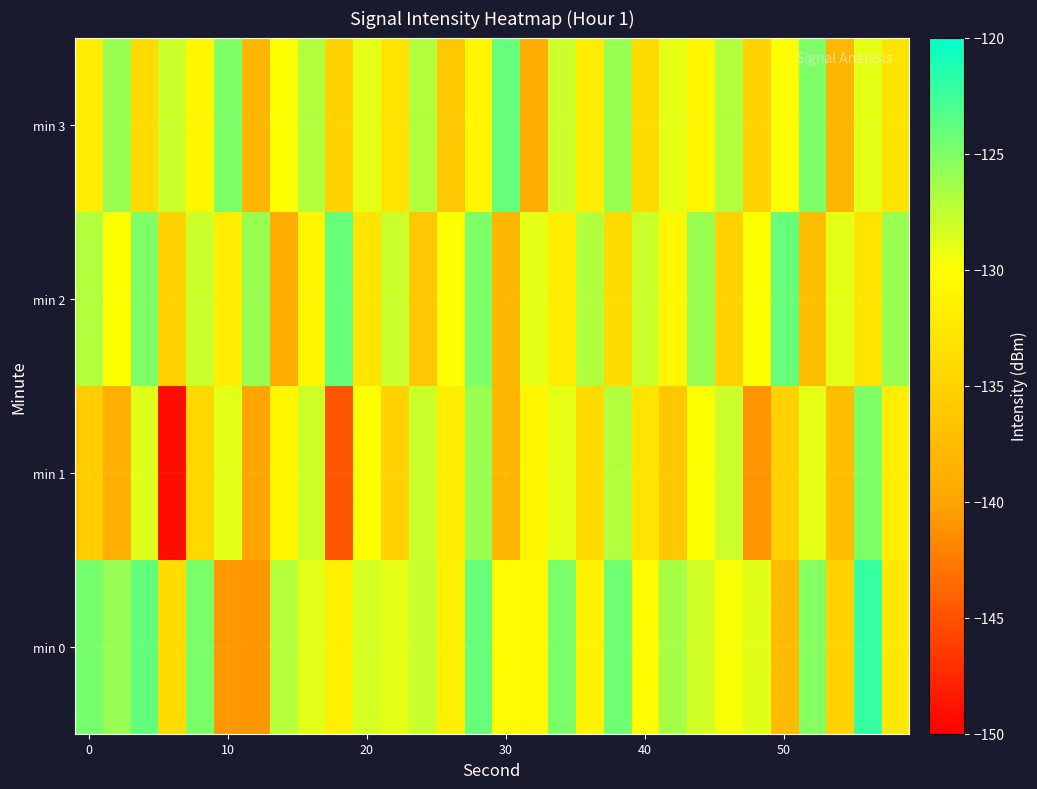

Reading left to right, list all the values displayed in this chart.

min 0: -124.7	-125.9	-123.9	-133.8	-124.8	-140.8	-140.9	-127.1	-128.9	-131.6	-128.3	-129.0	-127.8	-131.8	-124.1	-130.4	-130.6	-124.8	-131.2	-124.4	-130.3	-126.5	-128.2	-129.8	-128.8	-137.5	-125.2	-134.8	-122.2	-132.5
min 1: -135.6	-138.7	-128.7	-149.1	-134.3	-128.9	-139.8	-131.0	-128.0	-144.8	-130.0	-135.0	-128.0	-132.0	-126.0	-138.0	-131.0	-129.0	-134.0	-127.0	-133.0	-136.0	-130.0	-128.0	-141.0	-135.0	-129.0	-137.0	-125.0	-132.0
min 2: -127.0	-130.0	-125.0	-135.0	-128.0	-132.0	-126.0	-139.0	-131.0	-124.0	-133.0	-128.0	-136.0	-130.0	-125.0	-138.0	-129.0	-132.0	-127.0	-134.0	-128.0	-131.0	-126.0	-135.0	-130.0	-124.0	-137.0	-129.0	-133.0	-126.0
min 3: -132.0	-126.0	-134.0	-128.0	-131.0	-125.0	-138.0	-130.0	-127.0	-135.0	-129.0	-133.0	-127.0	-136.0	-131.0	-124.0	-139.0	-128.0	-132.0	-126.0	-134.0	-129.0	-131.0	-127.0	-135.0	-130.0	-125.0	-138.0	-129.0	-133.0